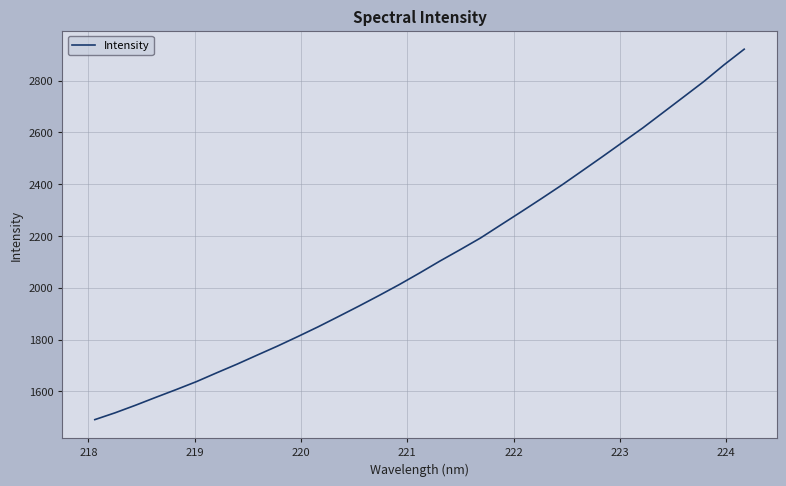

What is the maximum value shown in the chart?

2921.8